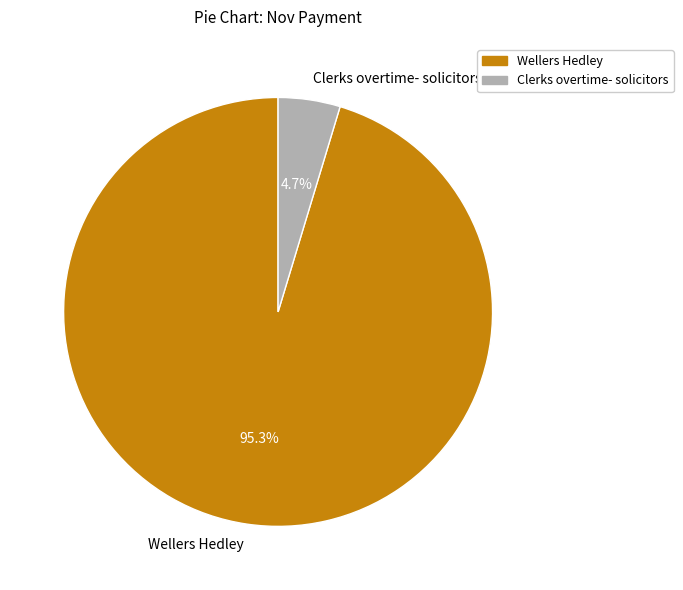

Rank the categories by value from lowest to highest.

Clerks overtime- solicitors, Wellers Hedley